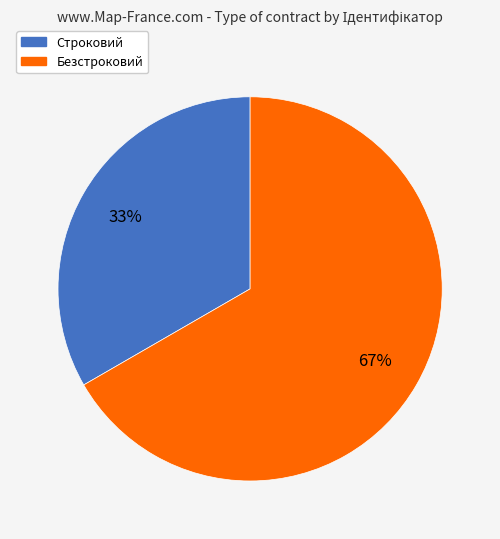

To the nearest percent, what percentage of the pie is Безстроковий?

67%